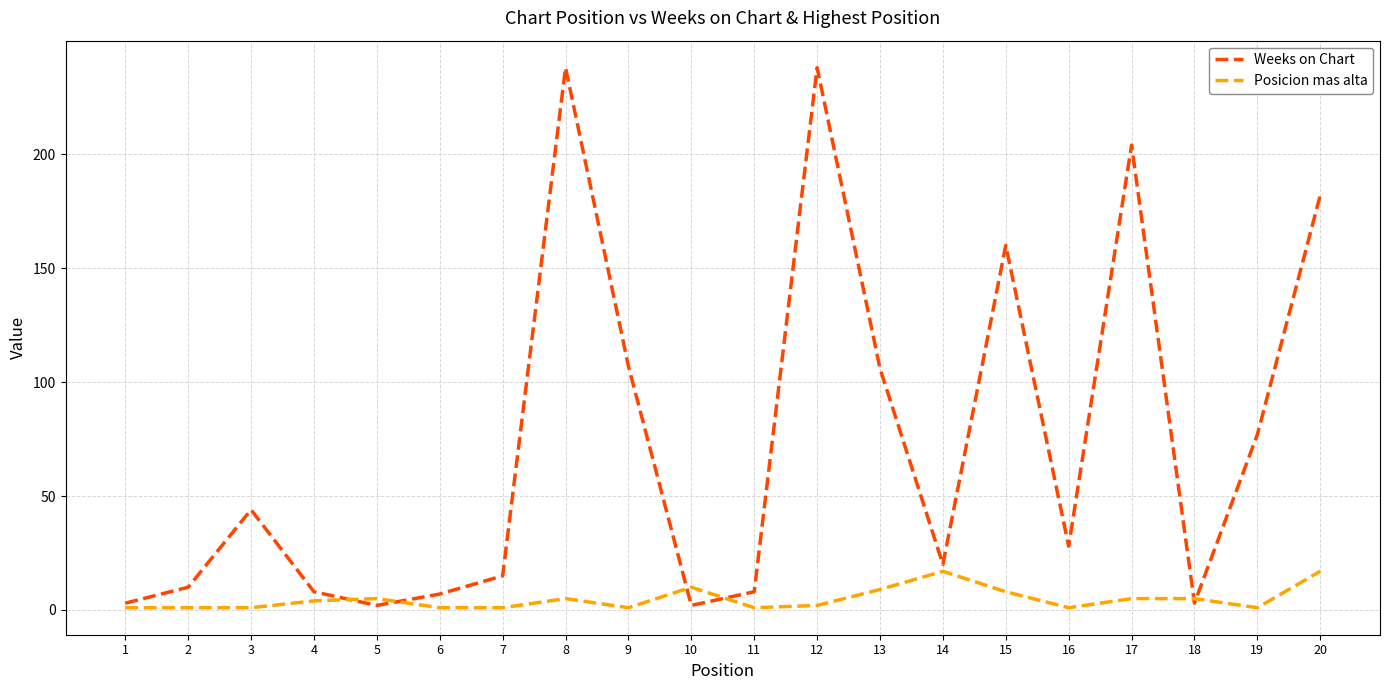

What is the sum of the Weeks on Chart values at 8 and 13?

344